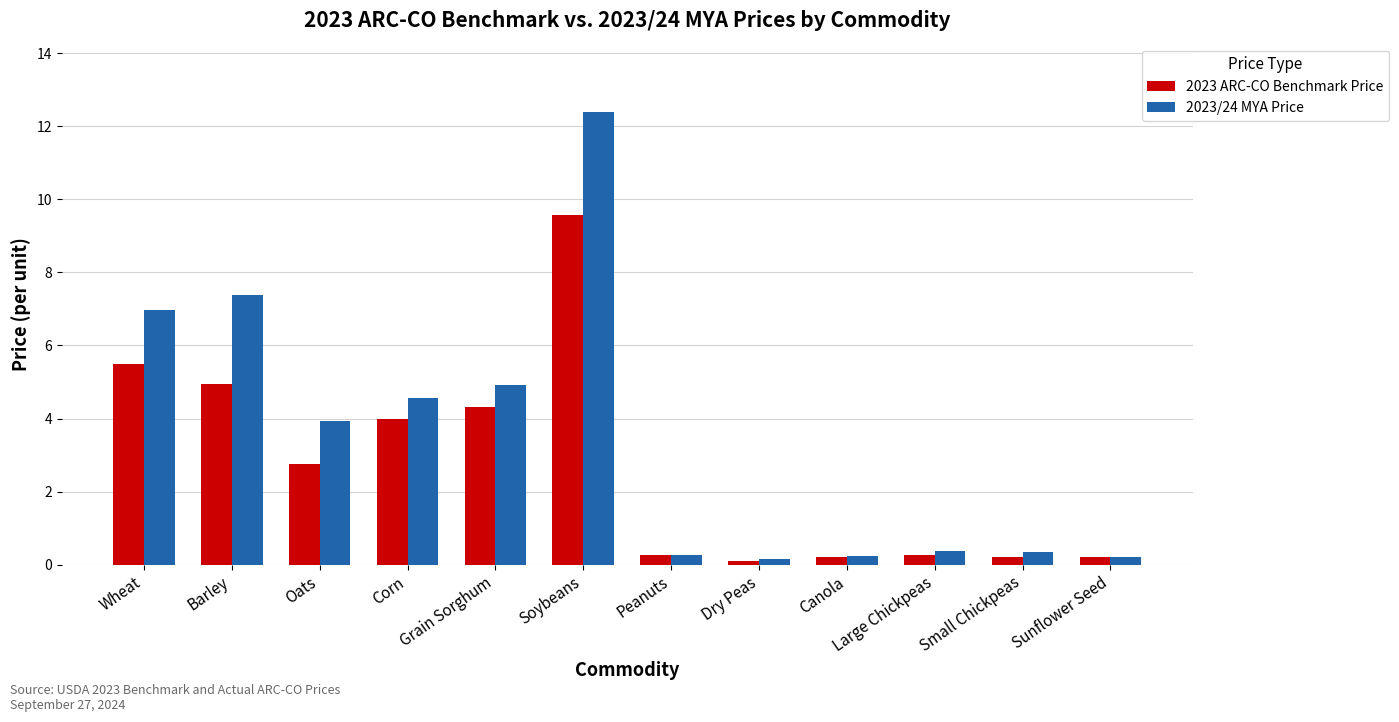

What are all the series names shown in the legend?

2023 ARC-CO Benchmark Price, 2023/24 MYA Price